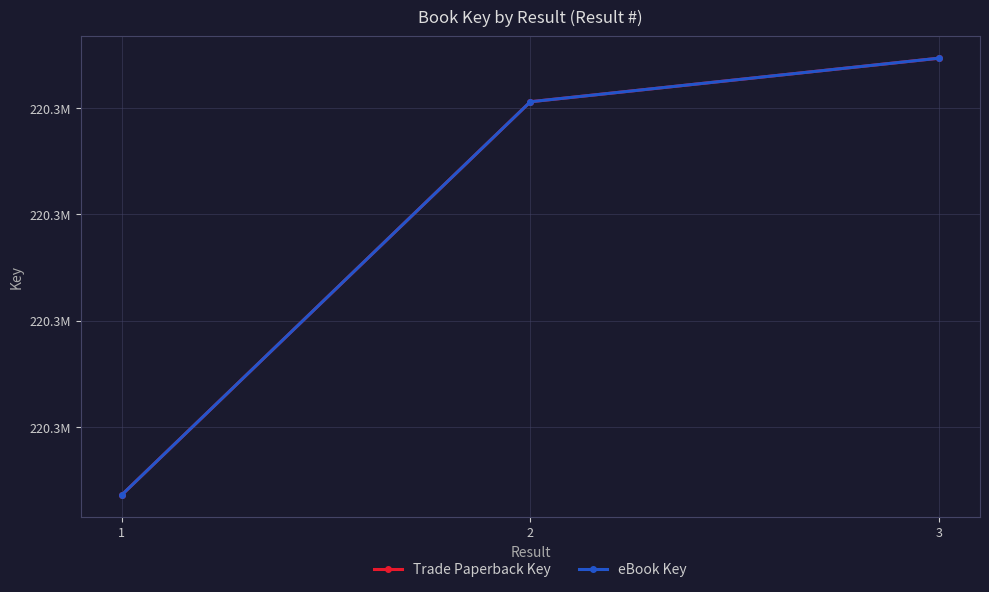

At how many categories does at least one series exceed 220312147?

2